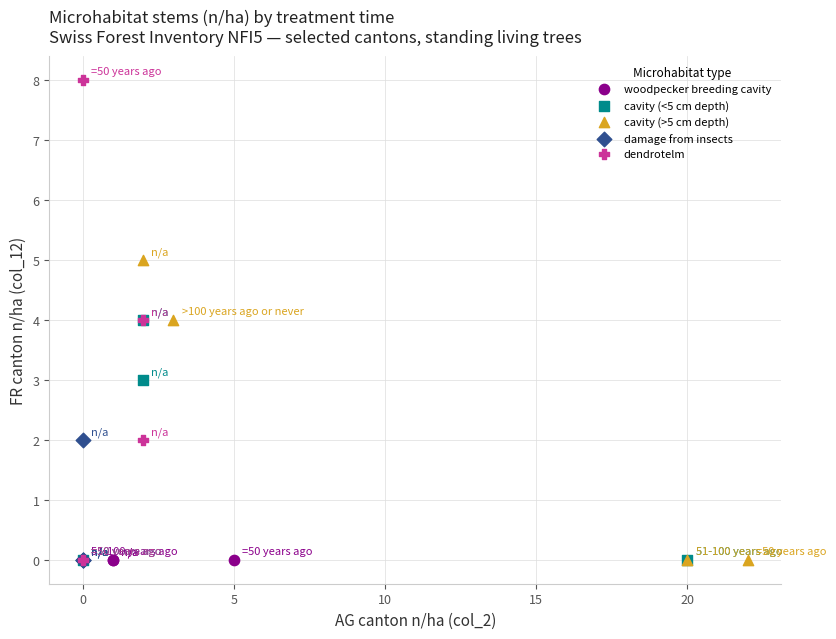

Which series contains the highest Y value?

dendrotelm